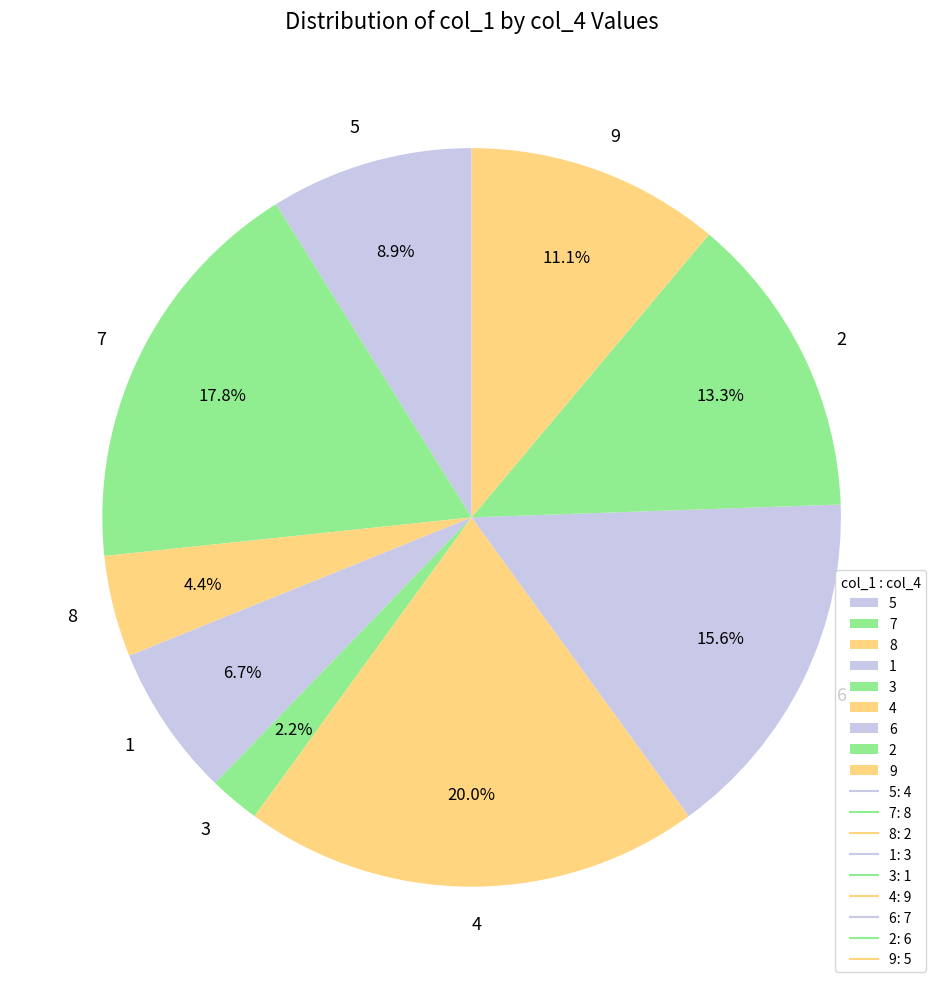

What portion of the pie excludes 5?

91.1%